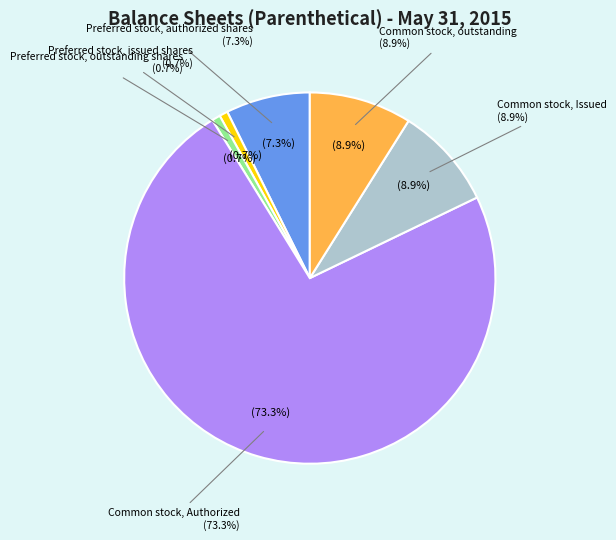

Which category accounts for the majority?

Common stock, Authorized